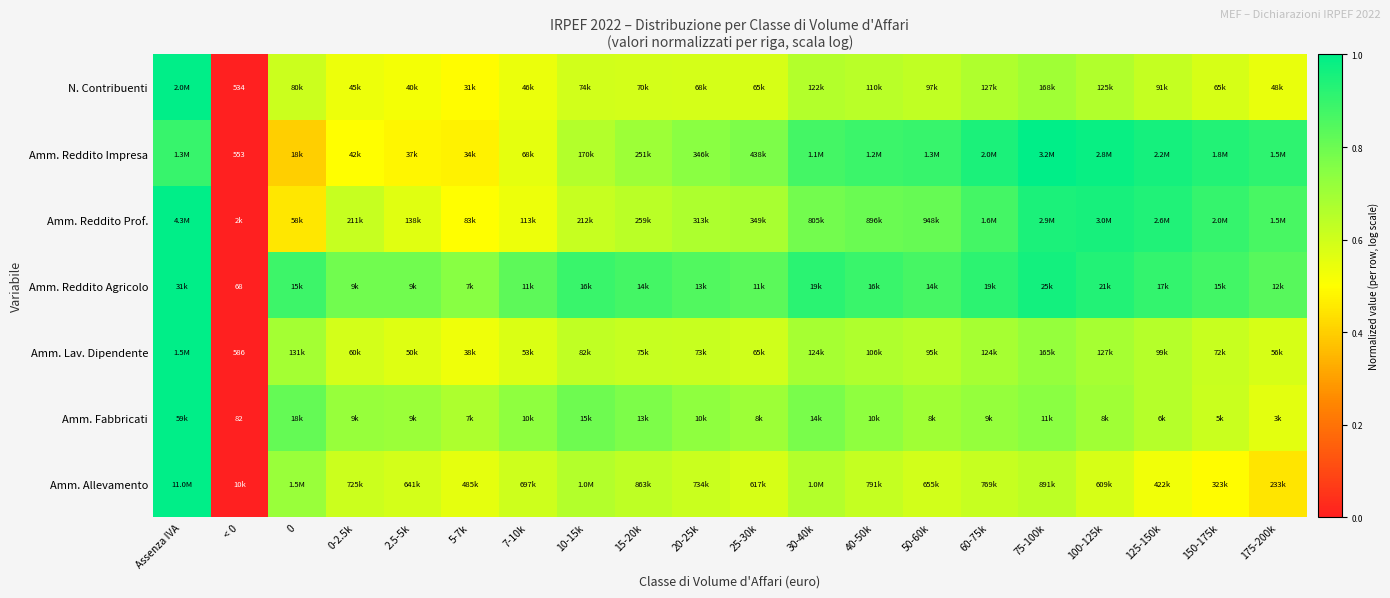

The value of Amm. Reddito Agricolo at 5-7k is 0.4. True or false?

False